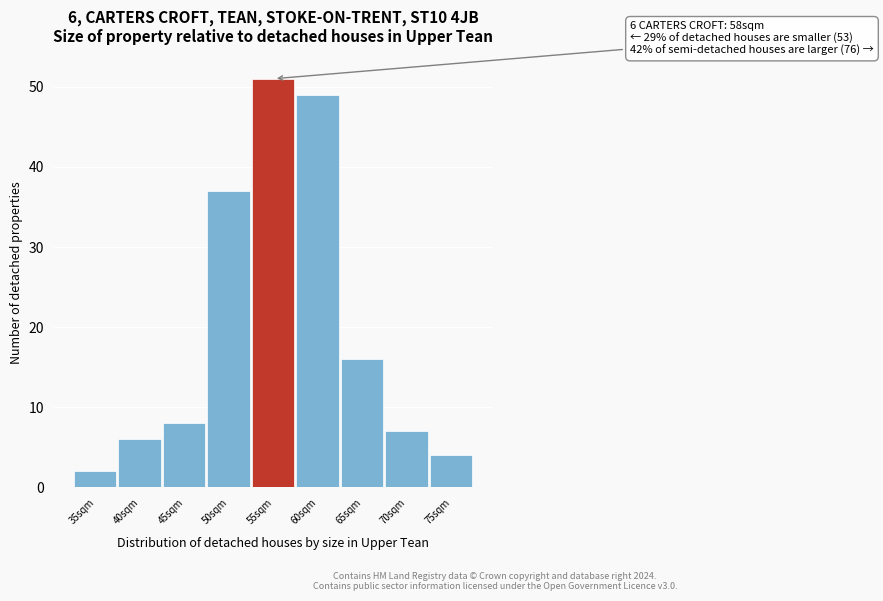

Reading left to right, what are all the values shown in this chart?

35sqm=2	40sqm=6	45sqm=8	50sqm=37	55sqm=51	60sqm=49	65sqm=16	70sqm=7	75sqm=4